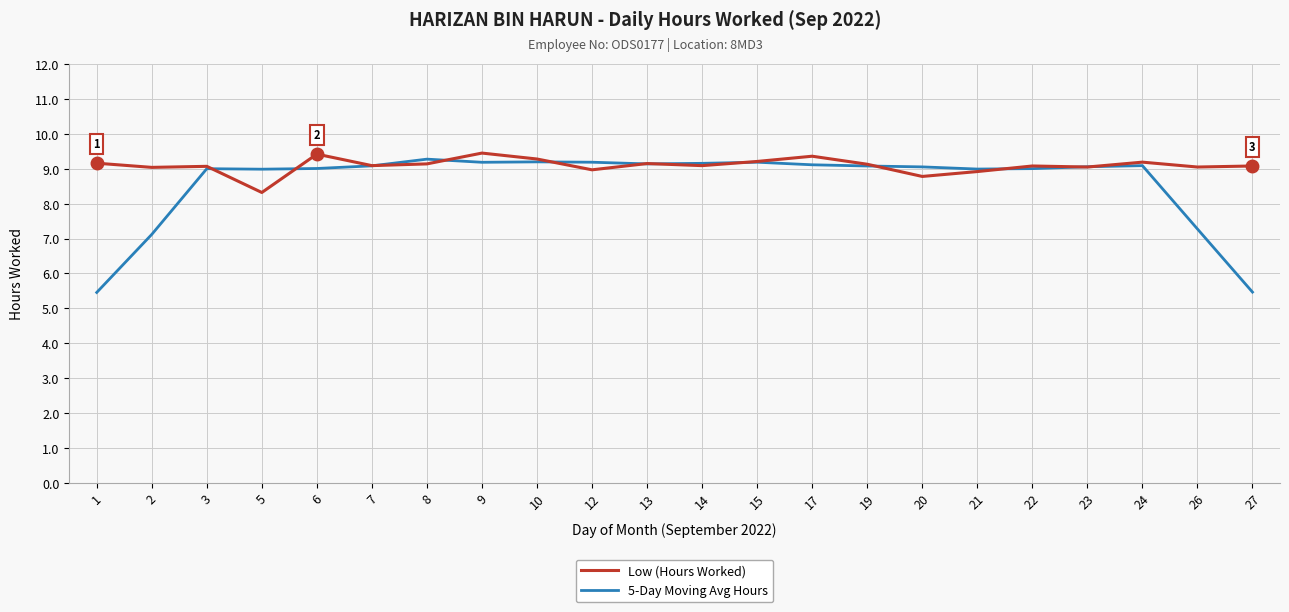

What is the difference between the second highest and minimum values in the Low (Hours Worked) series?

1.1